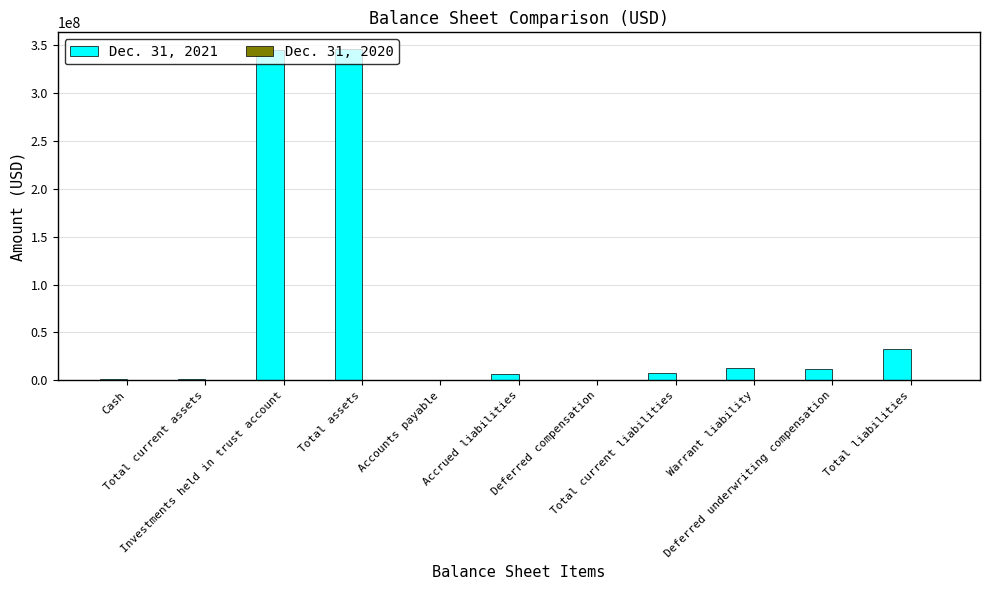

Which series has the largest total across all categories?

Dec. 31, 2021